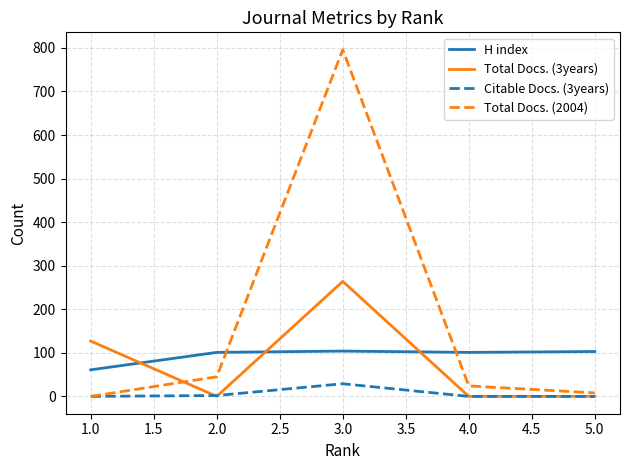

How many times do Total Docs. (3years) and H index cross each other?

3